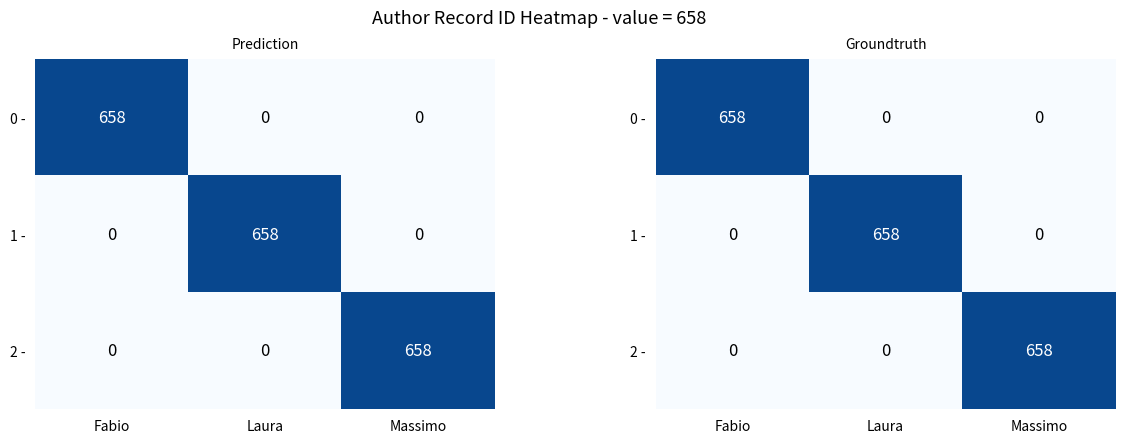

What is the sum of the 0 - values at Laura and Fabio?

658